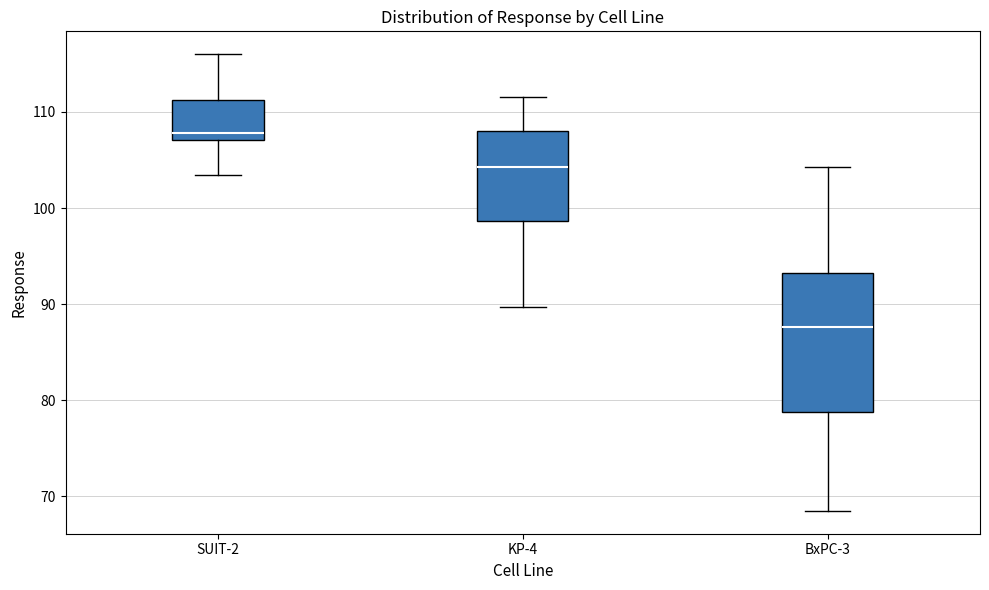

Which box's median line is the highest?

SUIT-2